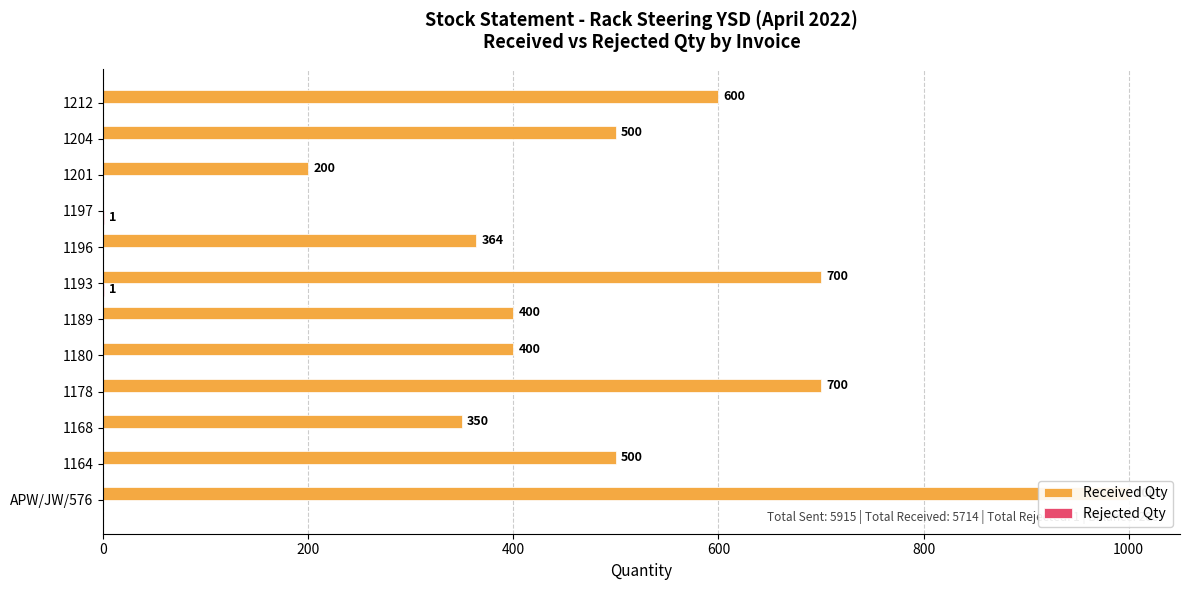

How many values in Received Qty are above zero?

11